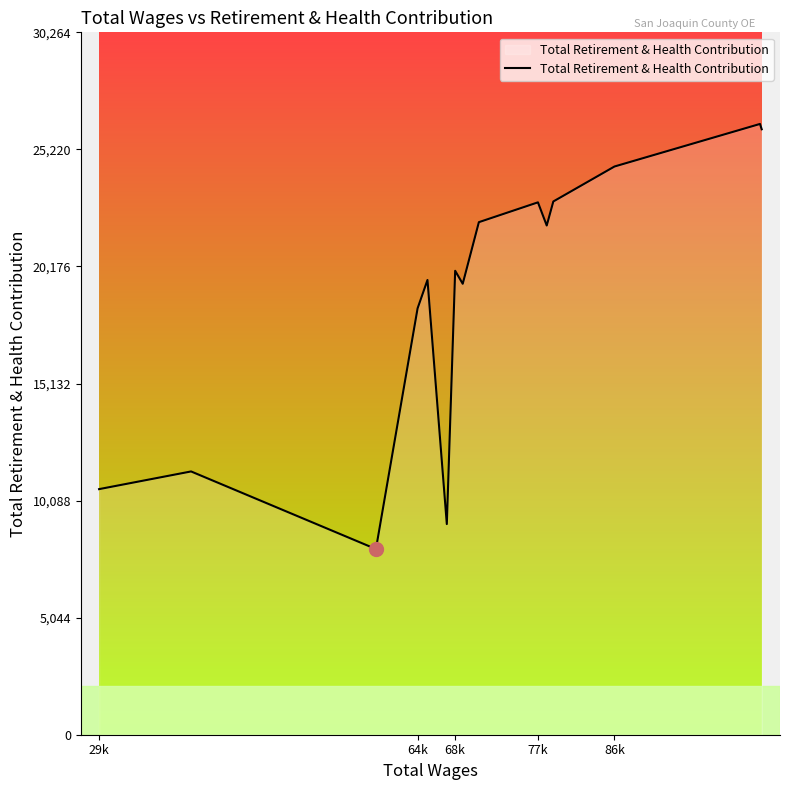

What is the difference between the maximum and minimum values?

18317